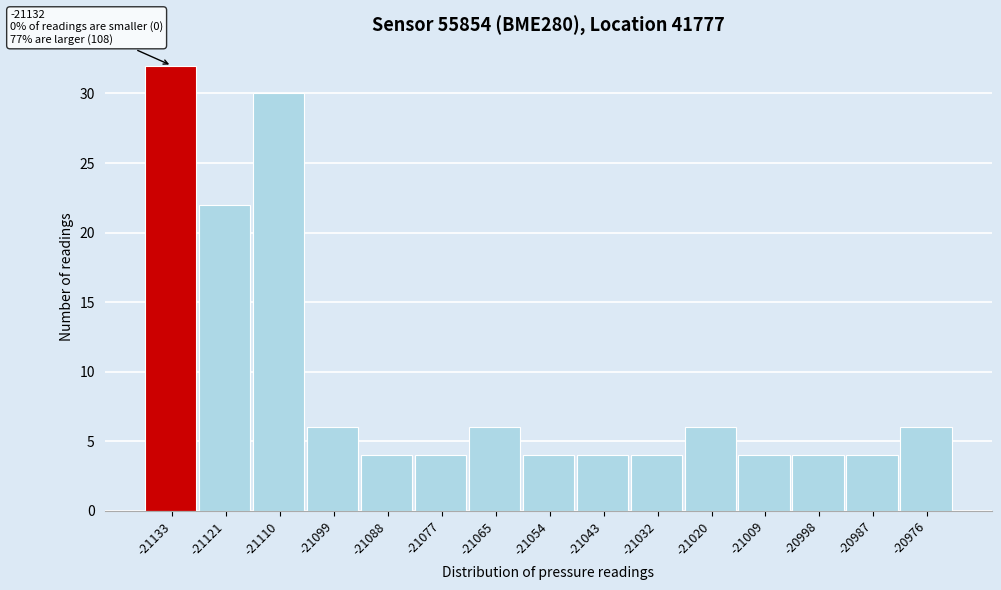

Over which range of the x-axis is the bar tallest?

-21138 to -21128